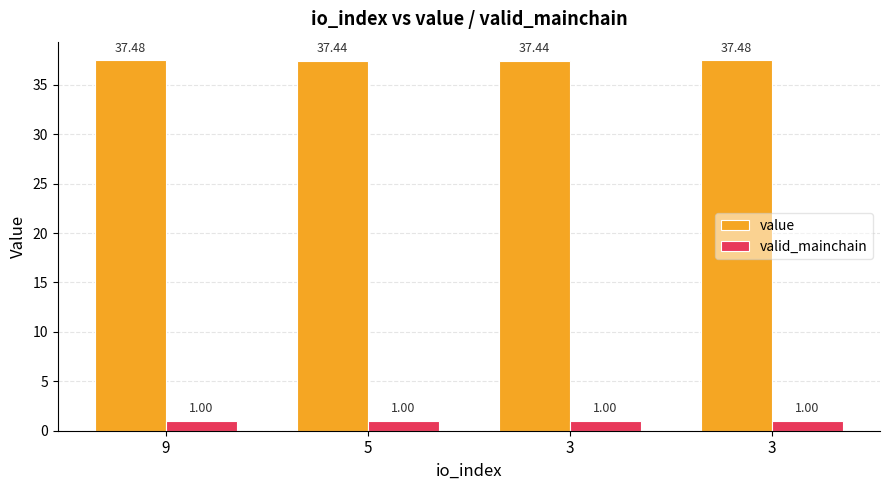

What are all the series names shown in the legend?

value, valid_mainchain